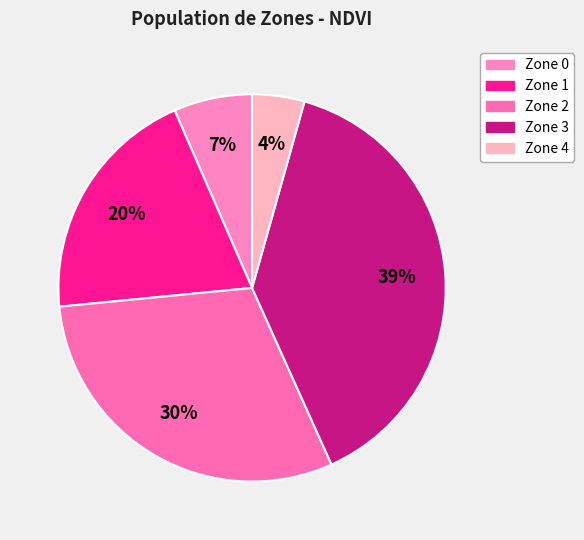

How many segments does this pie chart have?

5